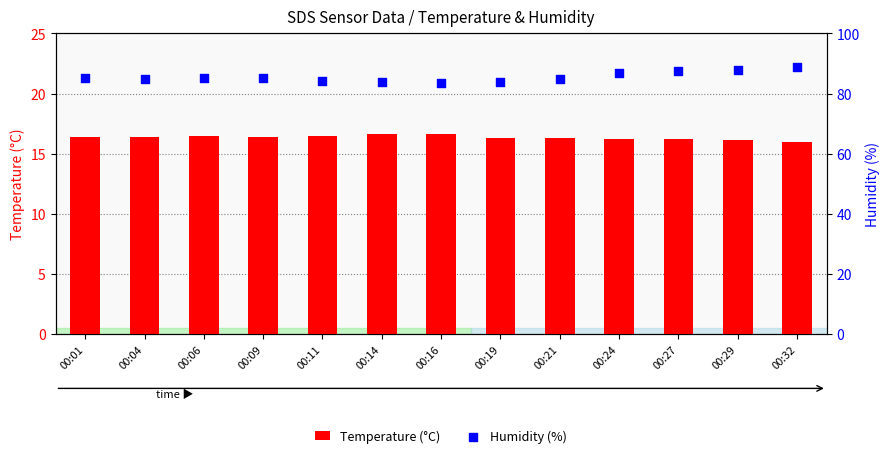

Is the value of Humidity (%) at 00:24 greater than the value of Temperature (°C) at 00:06?

Yes